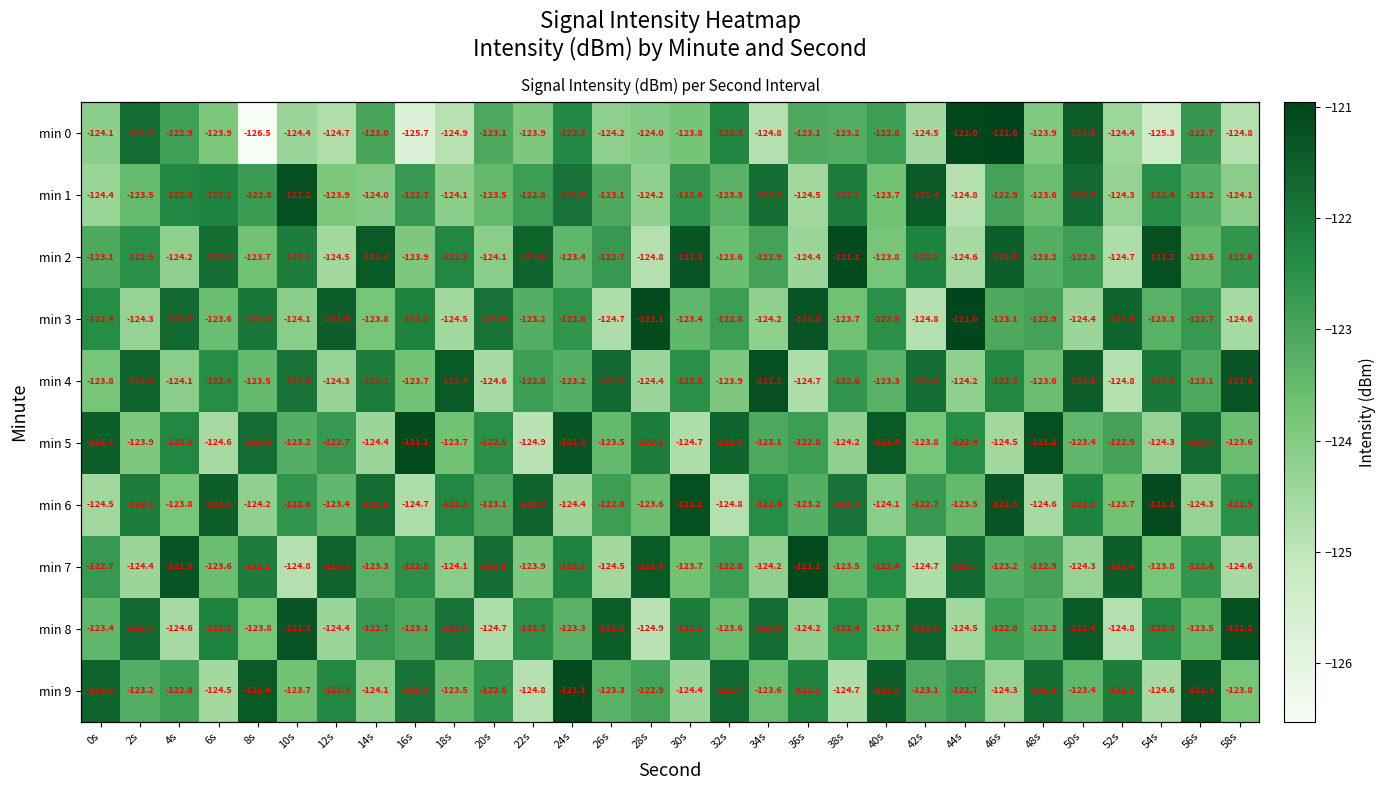

At which category does the chart reach its minimum across all series?

8s